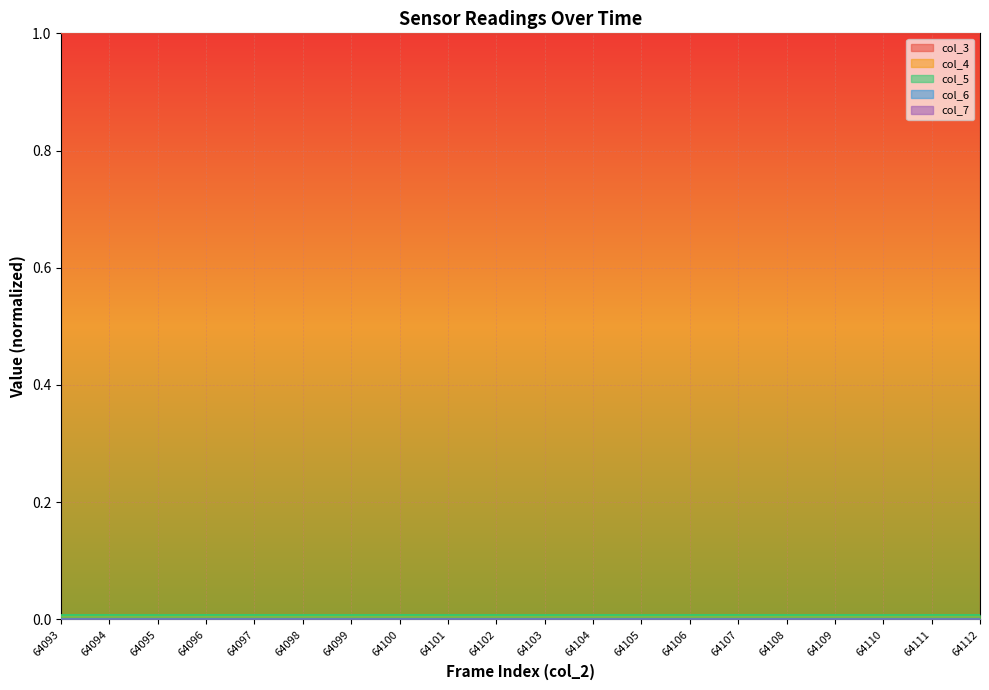

How many col_6 values are between 0 and 1?

20